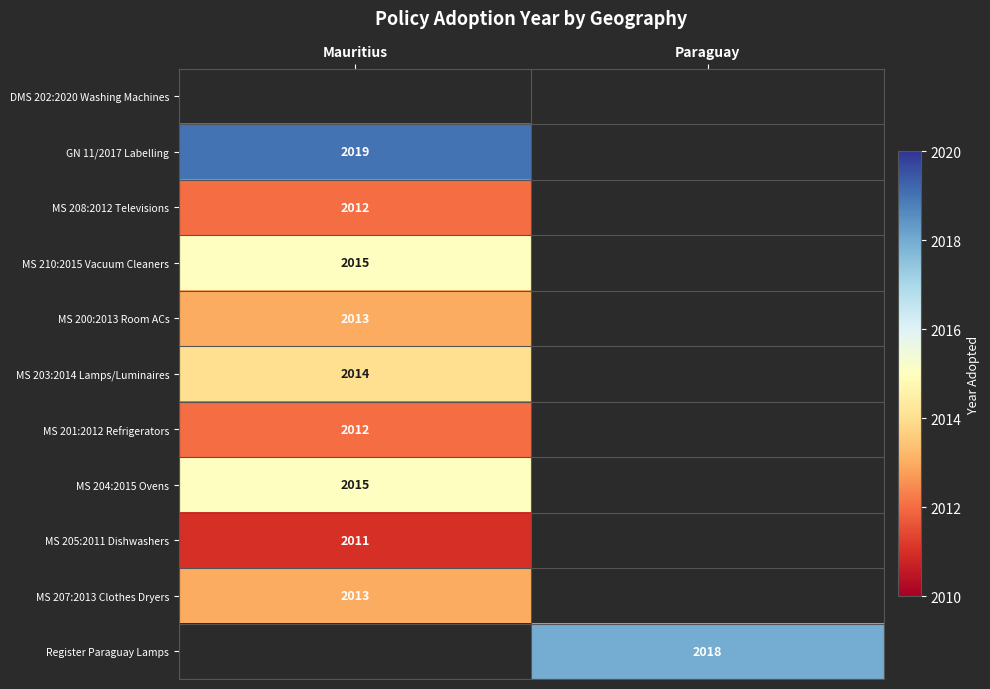

Count the number of data series in this chart.

11